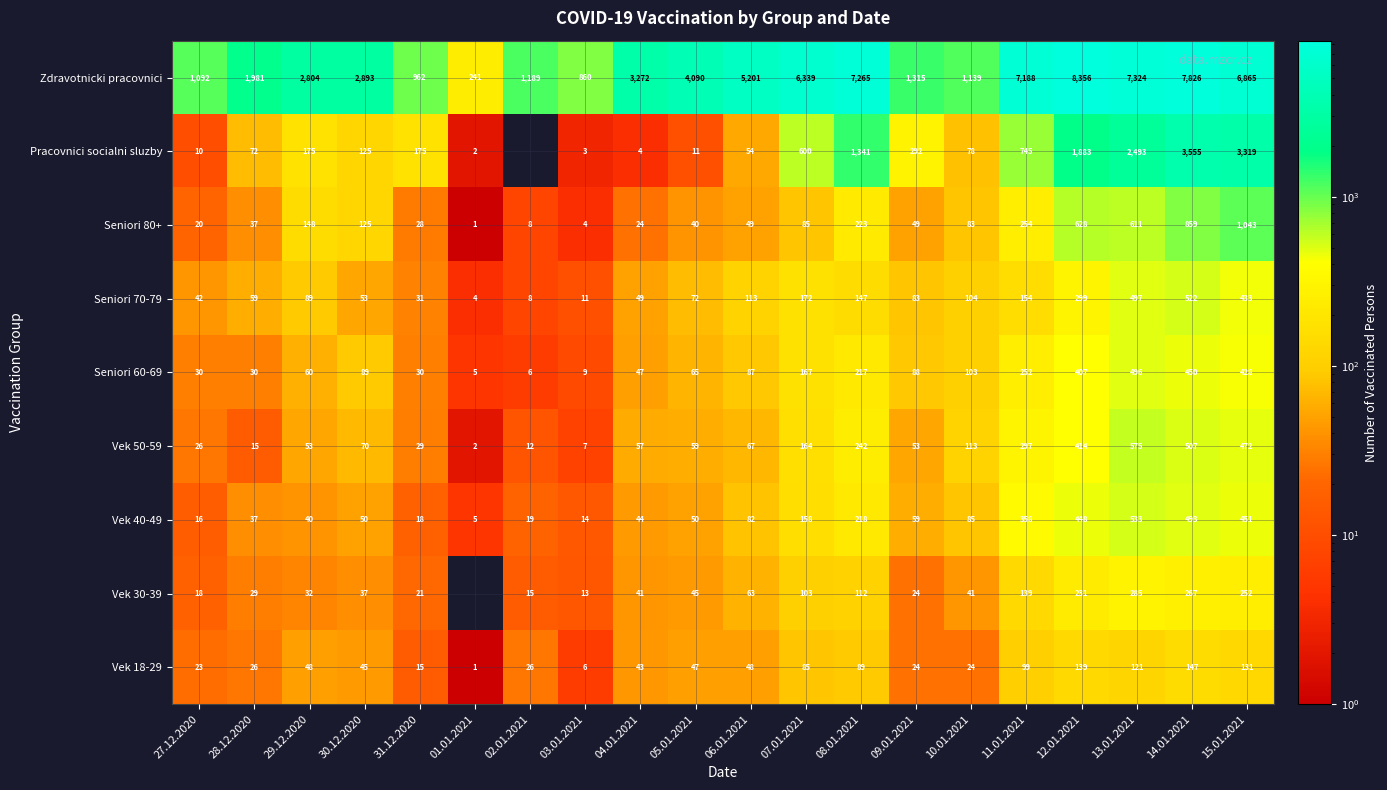

Count the number of data series in this chart.

9